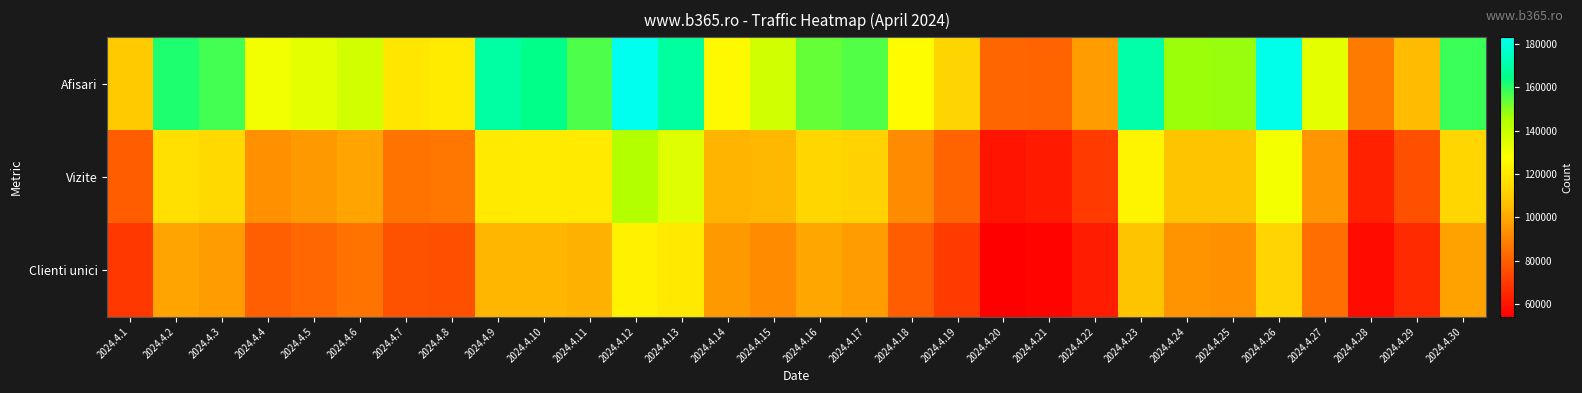

At 2024.4.18, list the series in order from smallest to largest.

Clienti unici, Vizite, Afisari